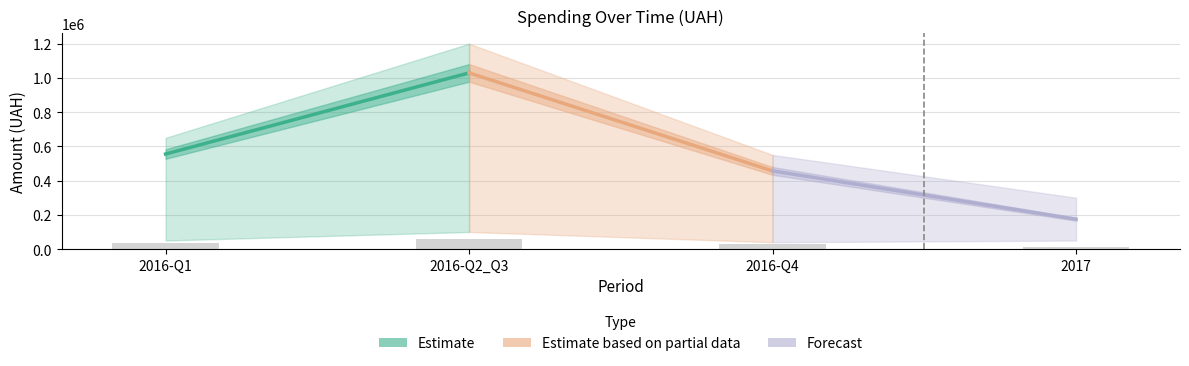

At which category does the chart reach its peak across all series?

2016-Q2_Q3